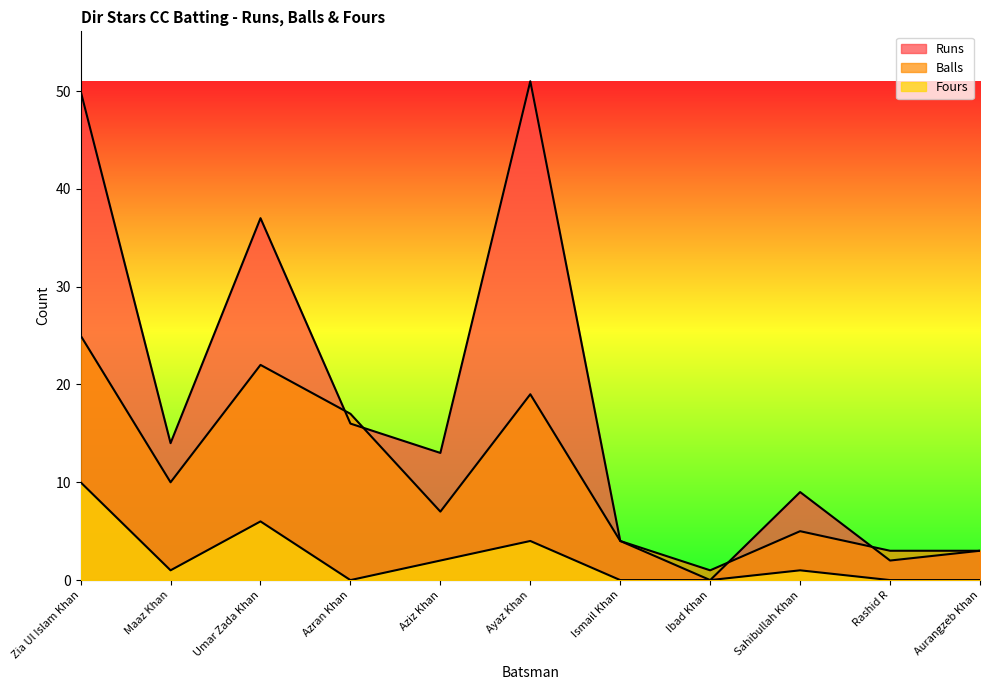

Count the number of data series in this chart.

3